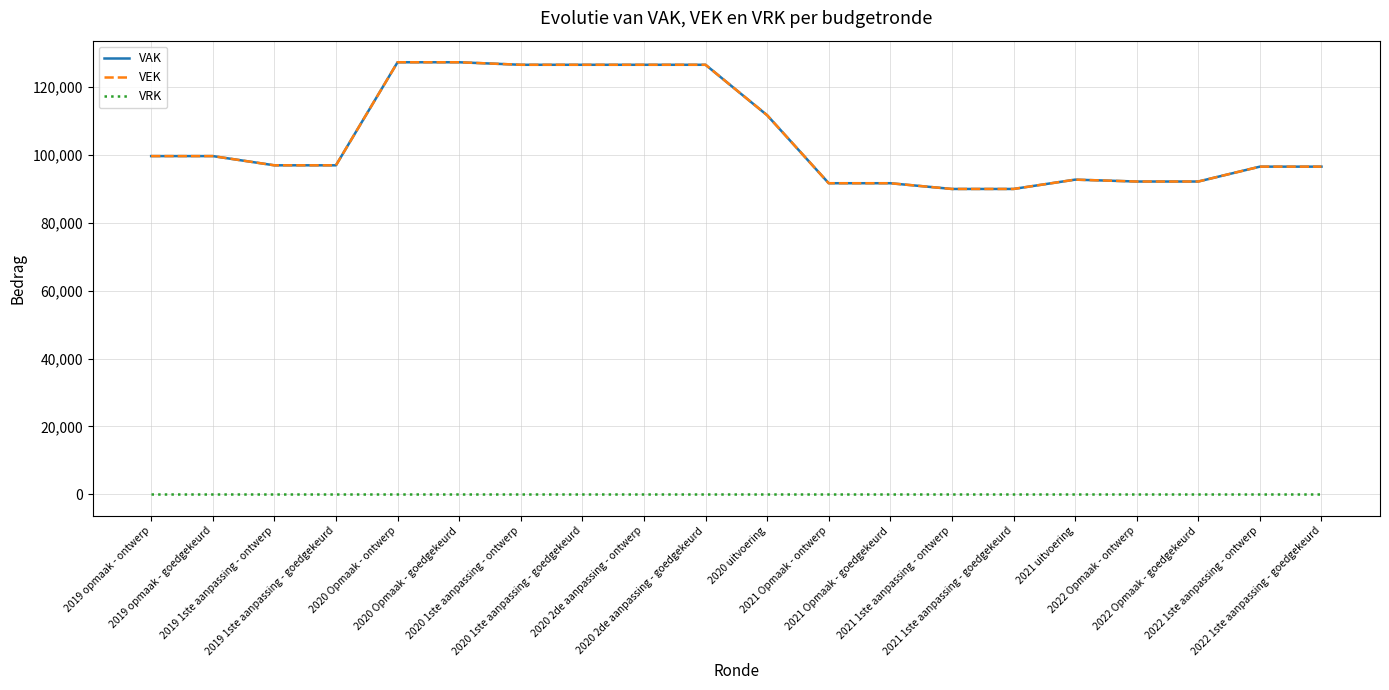

What is the greatest value displayed?

127370